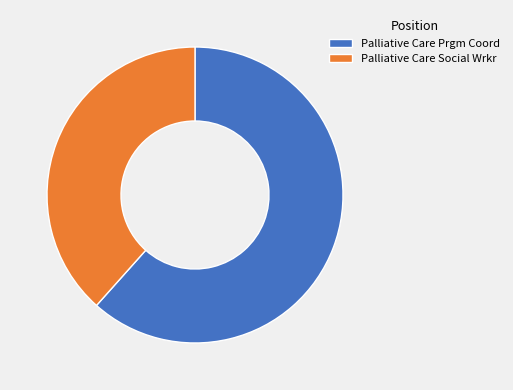

Which slice represents more than half of the pie?

Palliative Care Prgm Coord